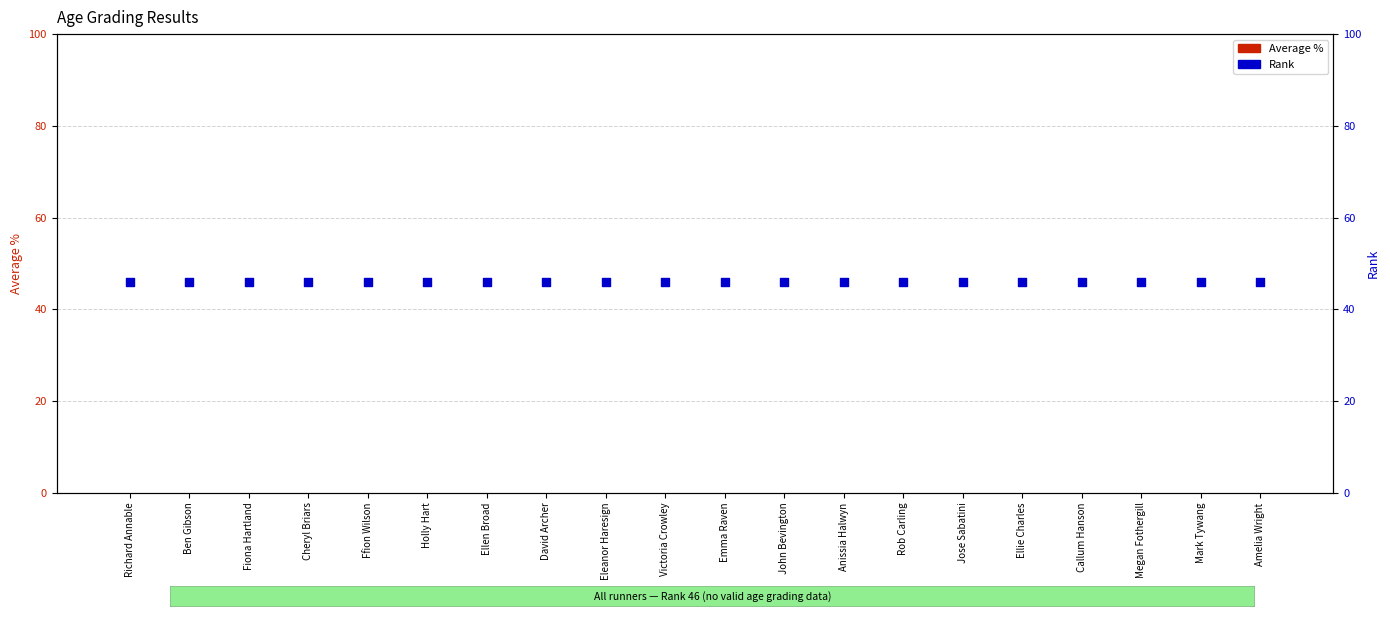

At how many categories does at least one series exceed 21?

20